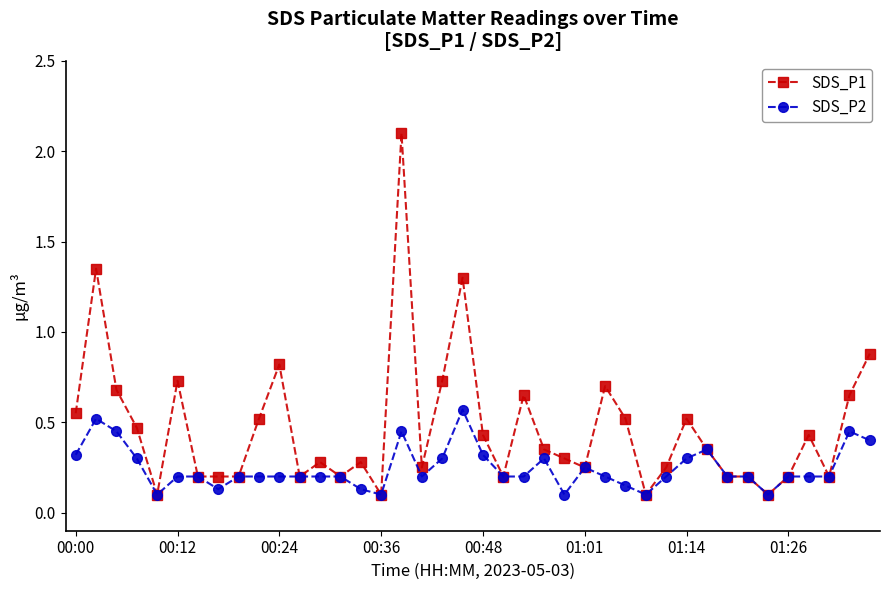

What are all the series names shown in the legend?

SDS_P1, SDS_P2